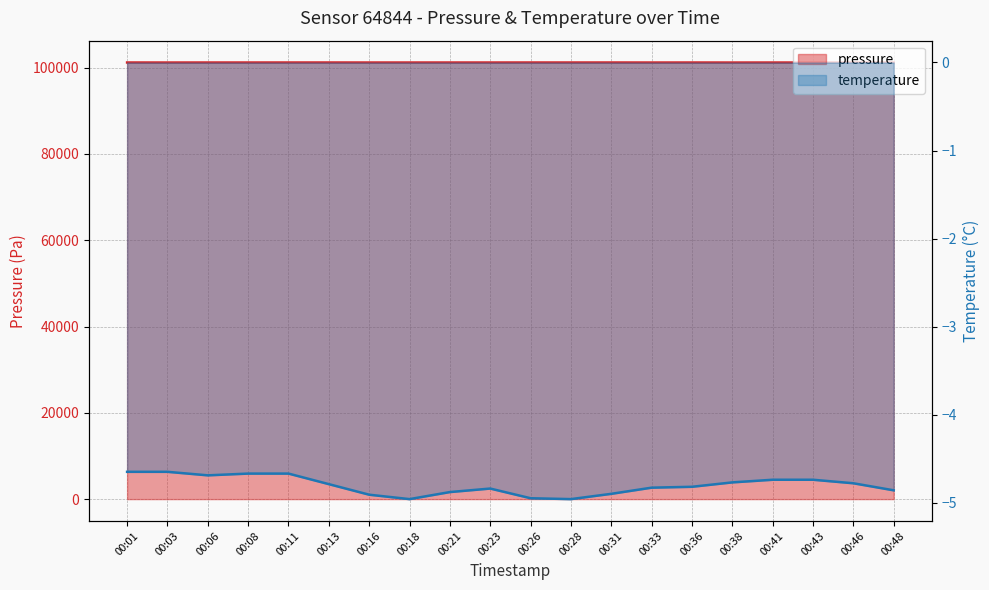

What is the difference between the maximum and minimum values in the pressure series?

11.3